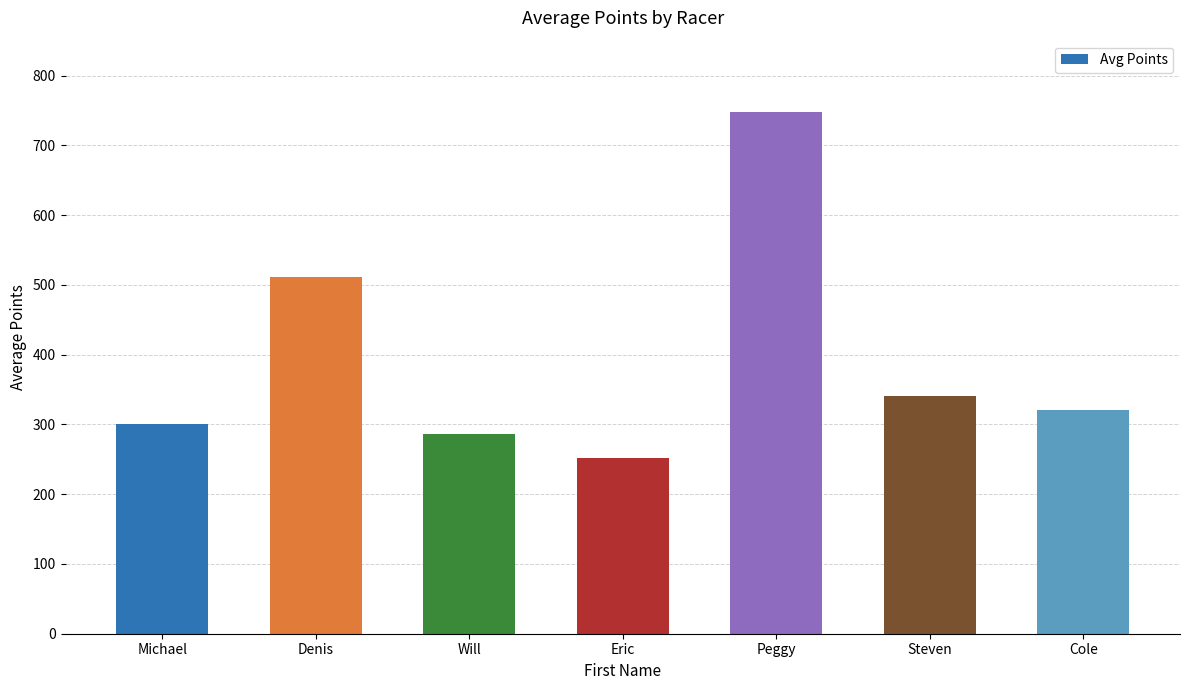

How many data points does each series have?

7